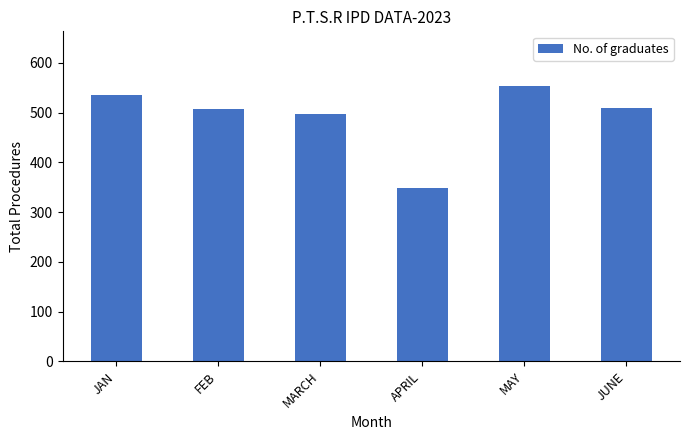

Which label corresponds to the smallest value in the chart?

APRIL